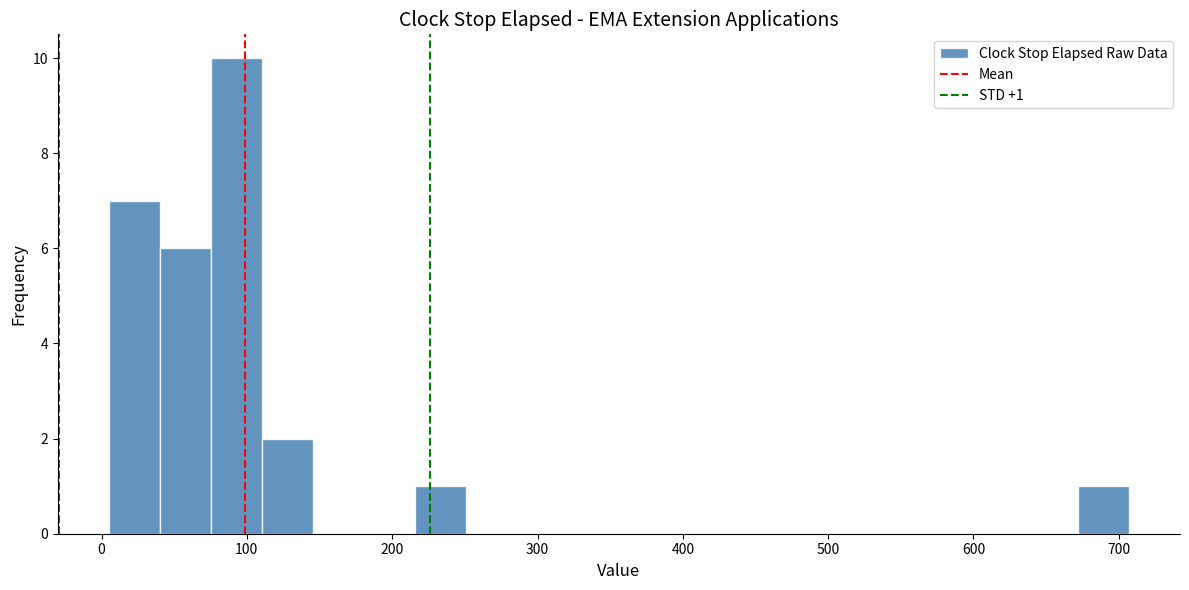

Around what value on the x-axis is the tallest bar? Give the approximate position of its centre, as read against the axis.

90